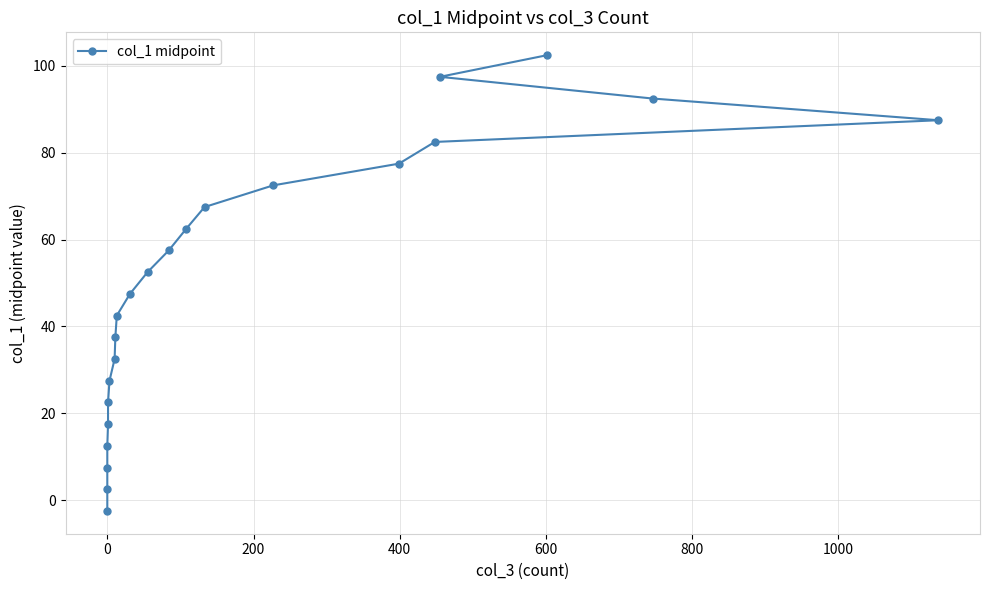

How many values are below 52?

11